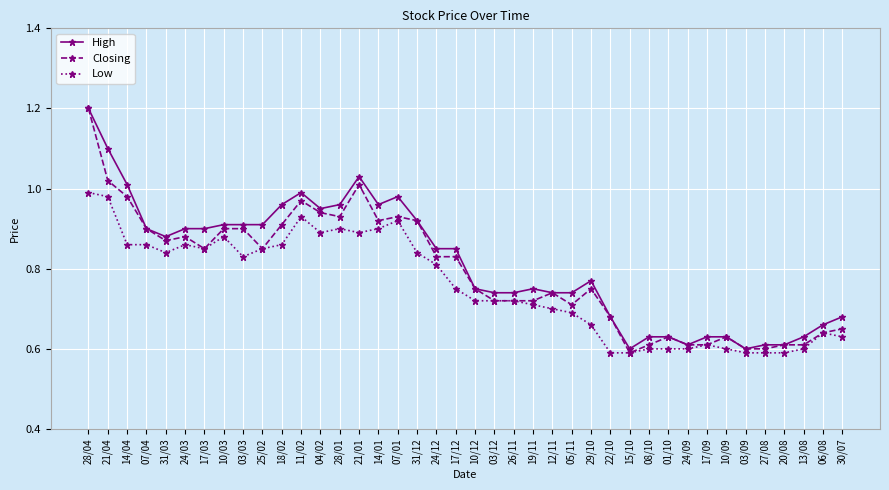

True or false: Low has more than 1 interior local peaks.

True